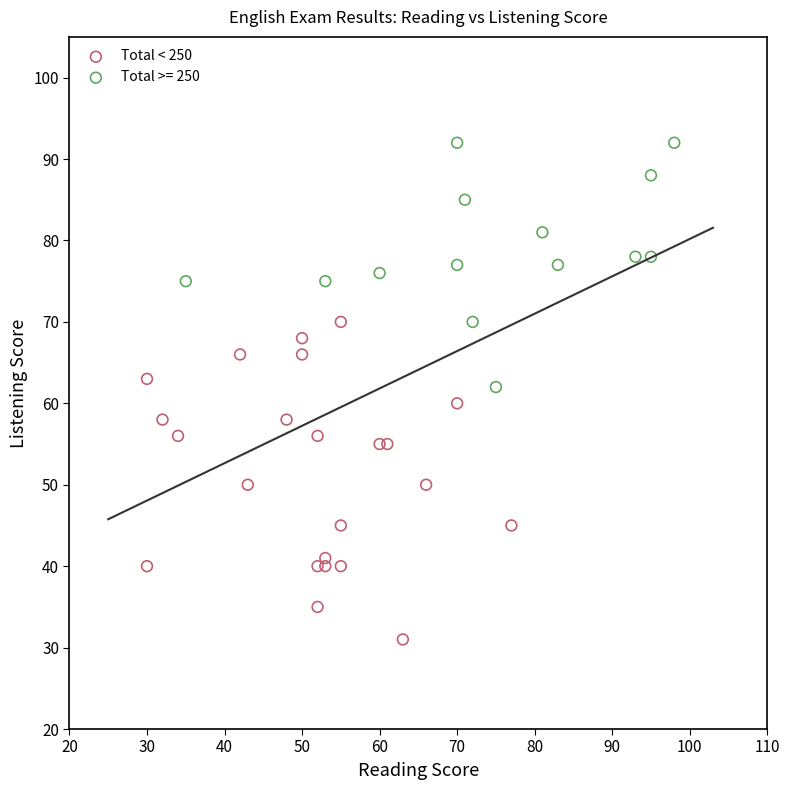

Which series reaches the minimum Y coordinate?

Total < 250